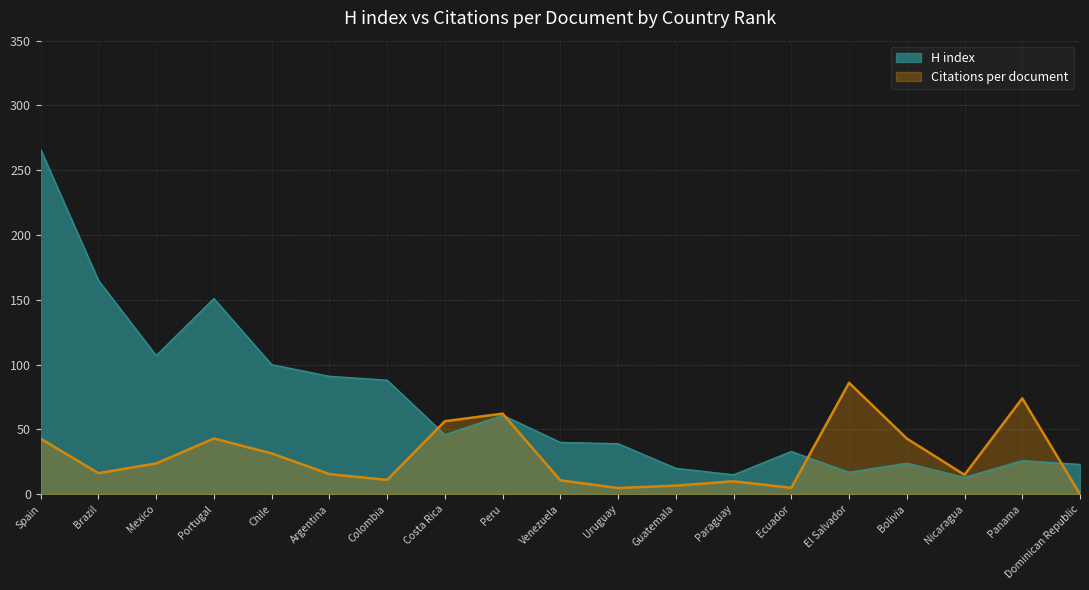

At how many categories does at least one series exceed 178?

1